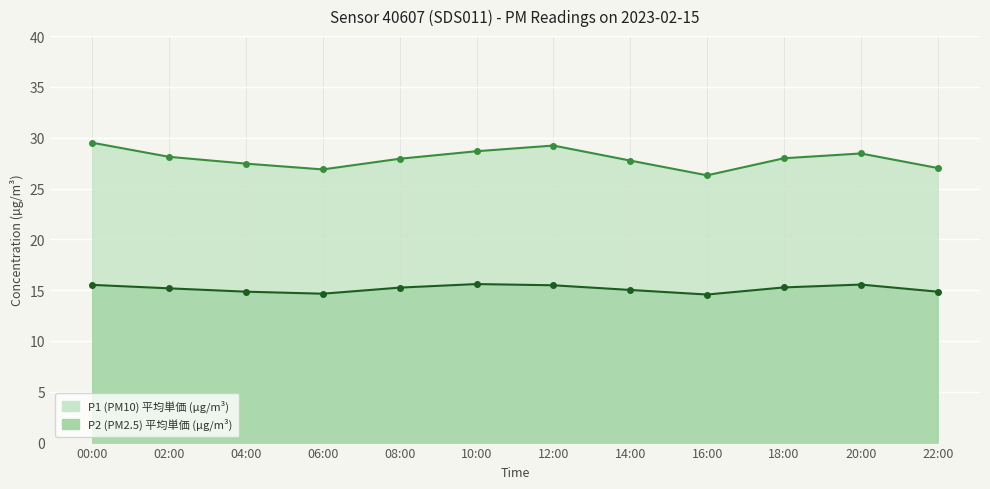

Which series has the largest total across all categories?

P1